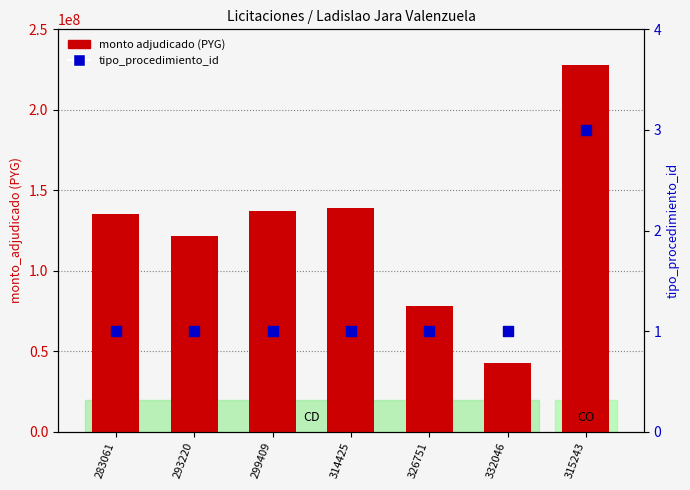

What are all the series names shown in the legend?

monto adjudicado (PYG), tipo_procedimiento_id